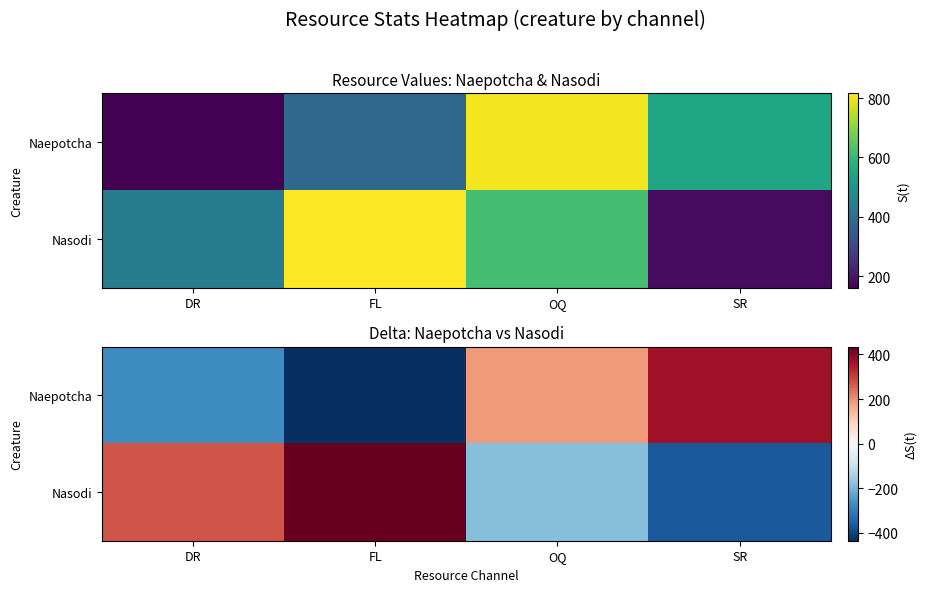

Between DR and SR, which series saw the biggest shift?

Naepotcha